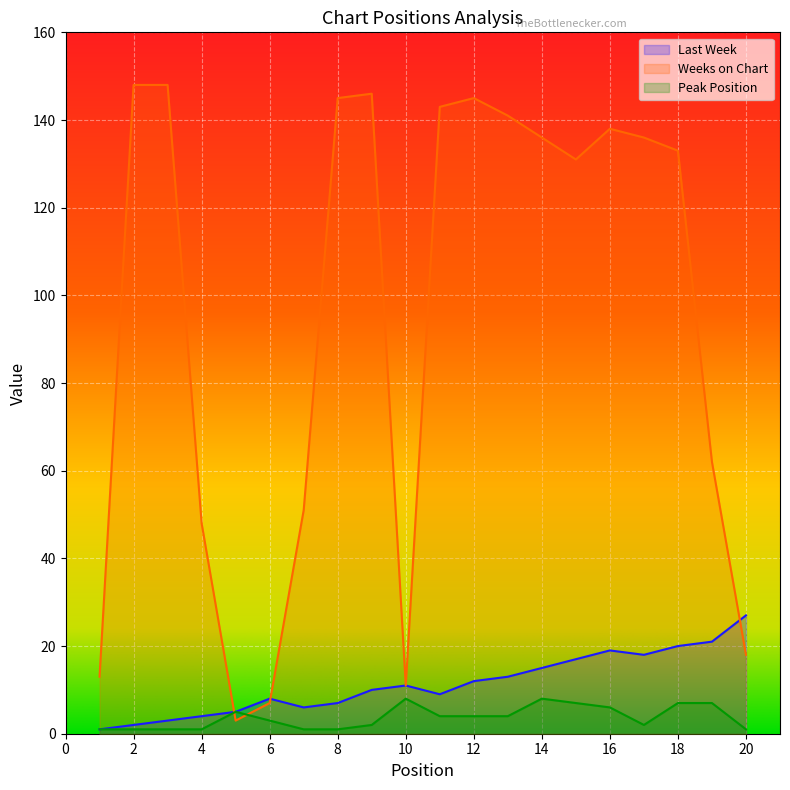

After their last crossing, which series has the higher values: Weeks on Chart or Peak Position?

Weeks on Chart